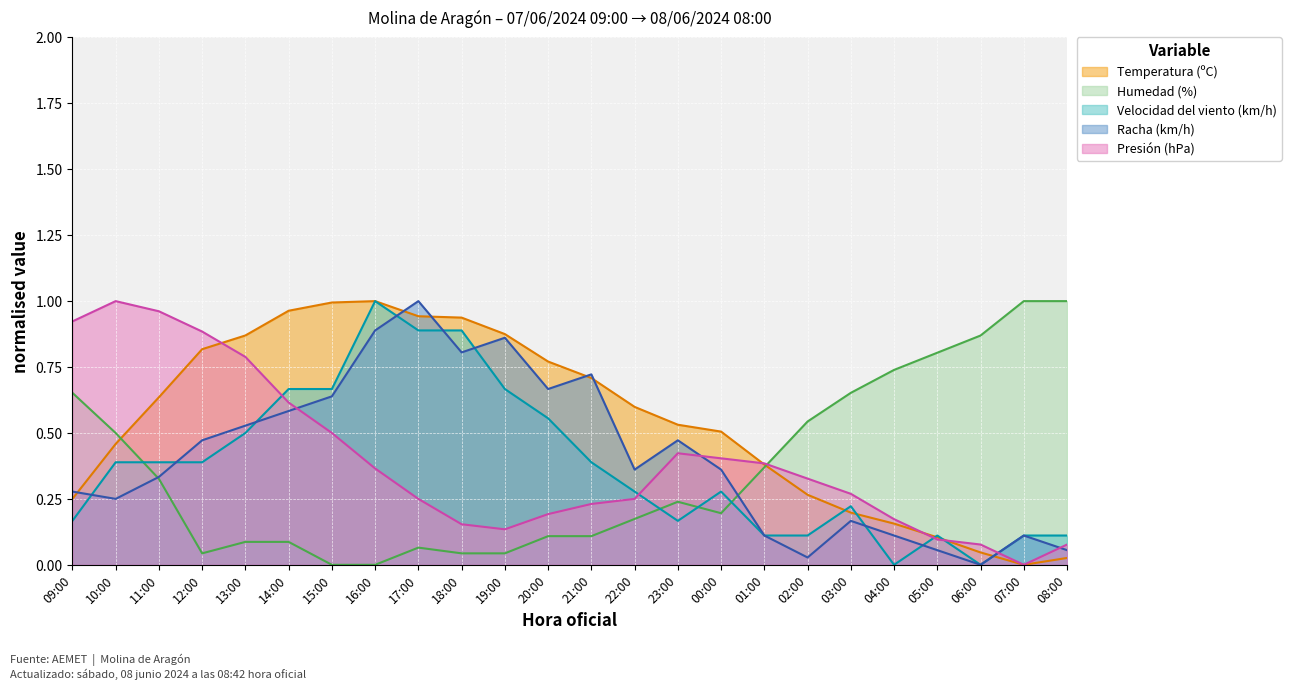

What is the label of the 21st point from the left?

05:00